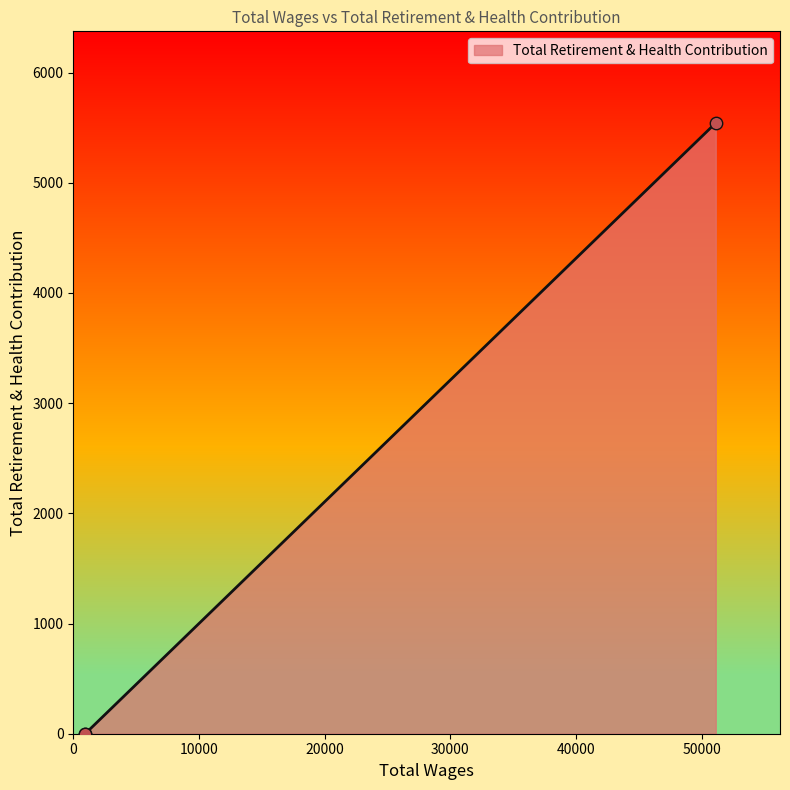

Between 51117.0 and 950.0, which is larger?

51117.0